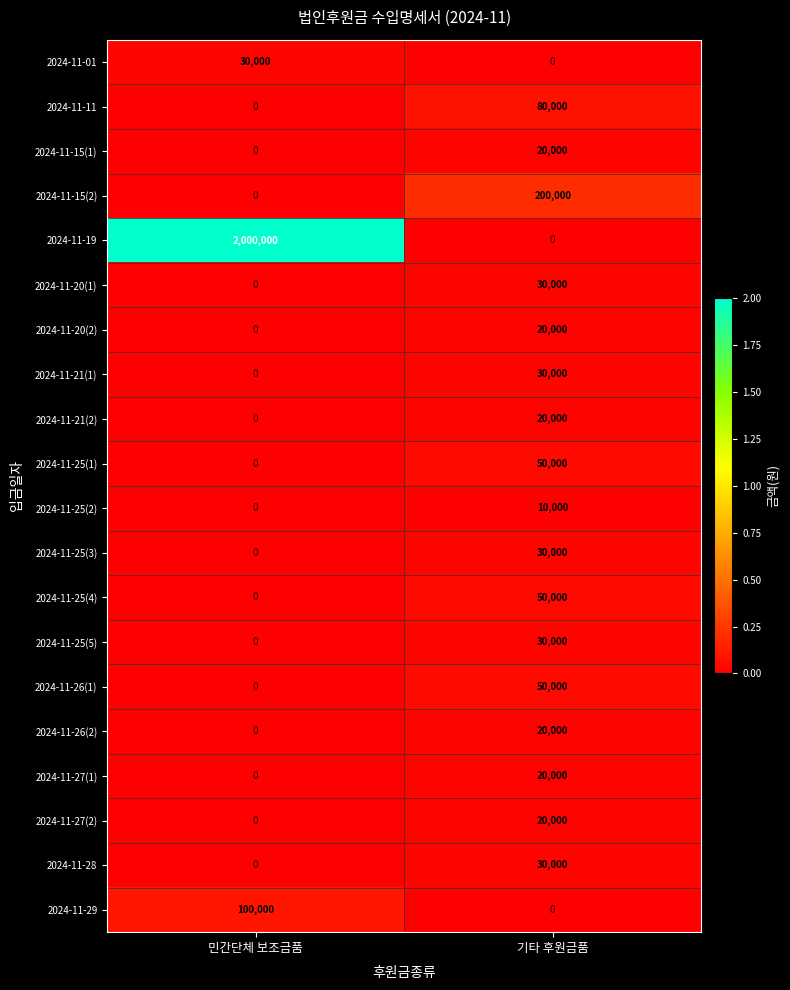

What is the total value across all series at 민간단체 보조금품?

2130000